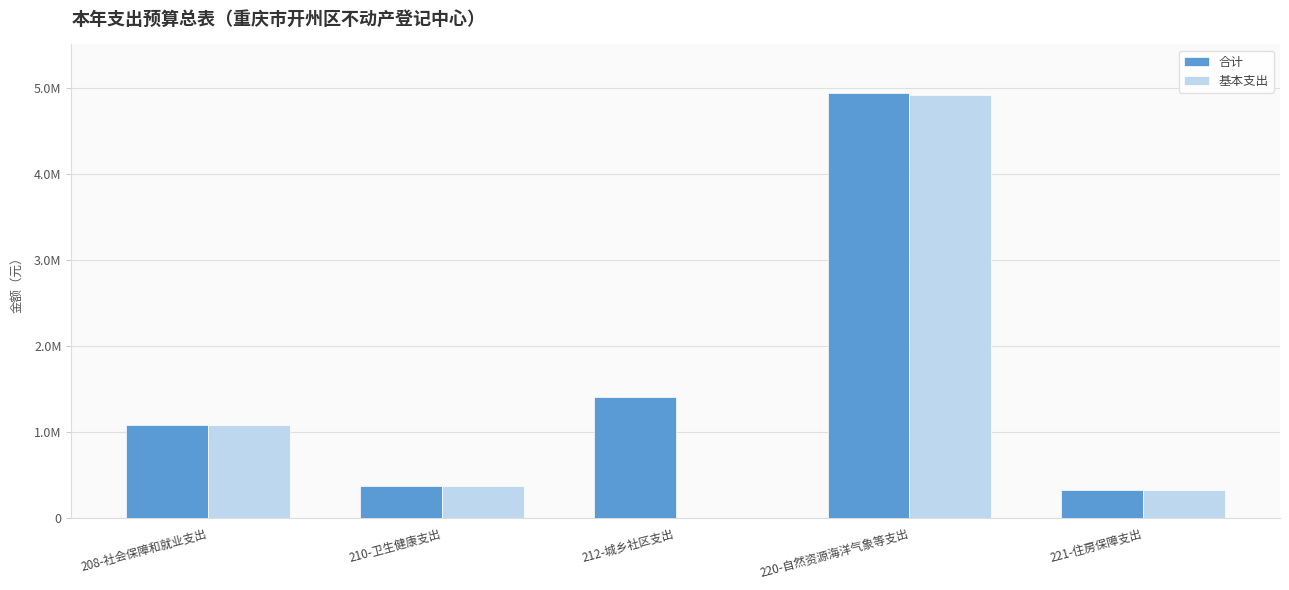

Are the bars grouped side by side (vs. stacked)?

Yes